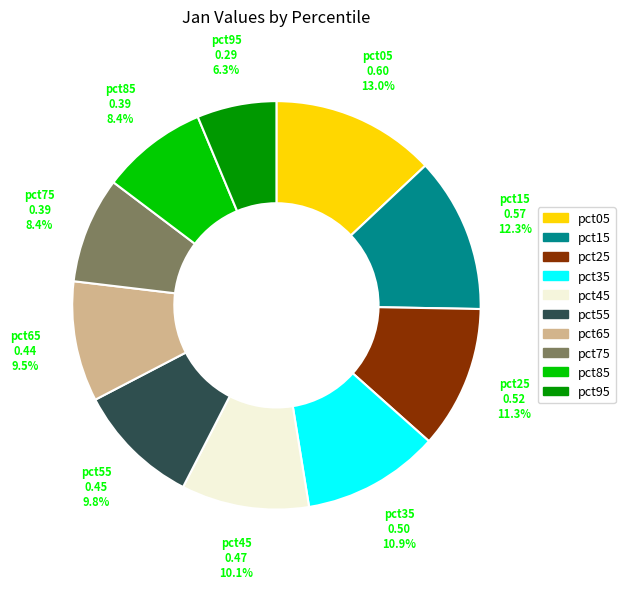

Which slice is the smallest?

pct95